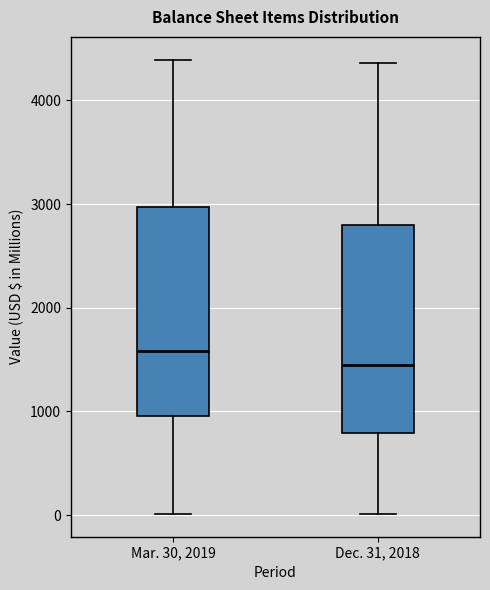

Which box's median line is the lowest?

Dec. 31, 2018